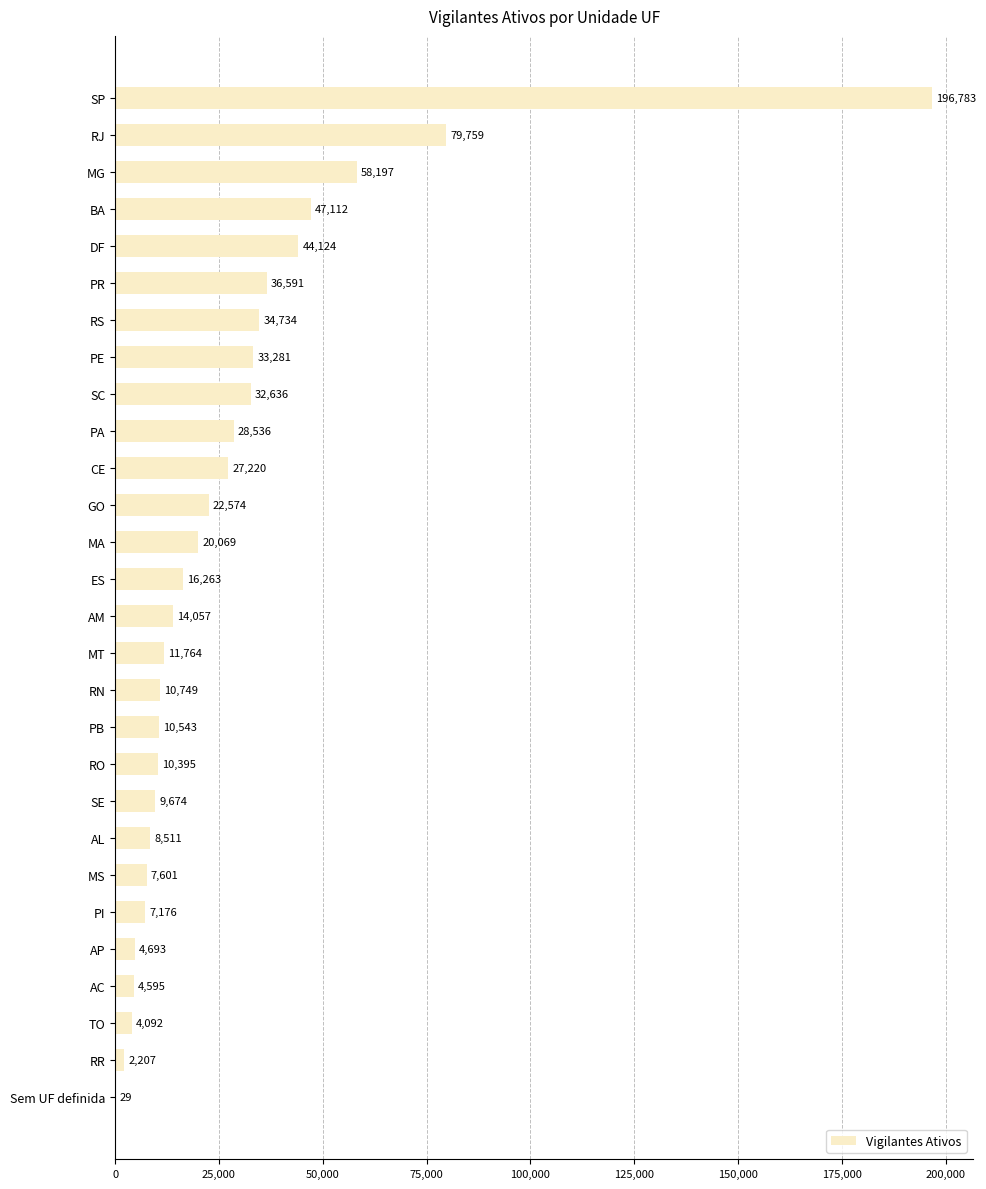

True or false: the data shows 7601 at MS.

True